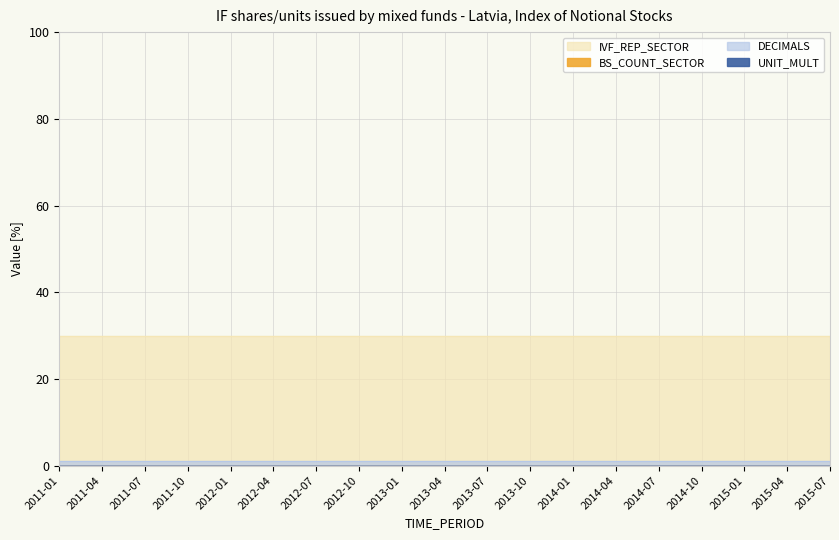

How many data points does each series have?

19